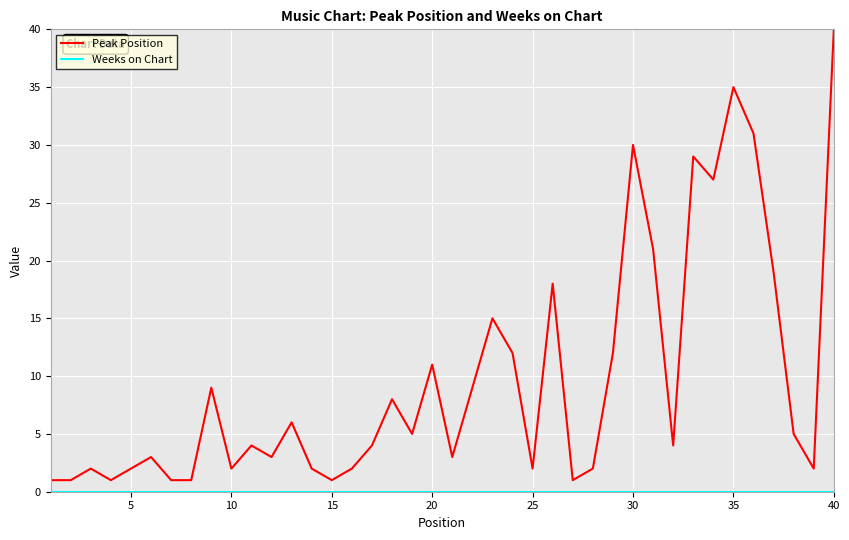

What is the difference between the maximum and minimum values in the Peak Position series?

39